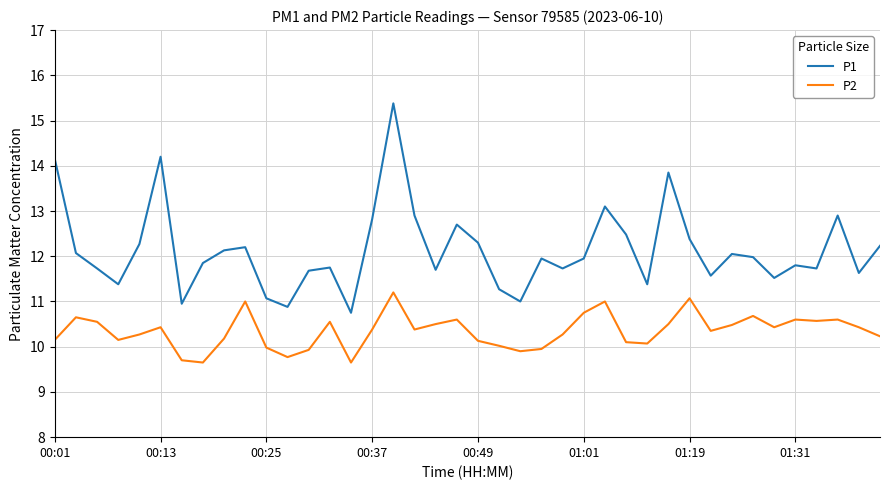

What is the sum of all P1 values?

485.4